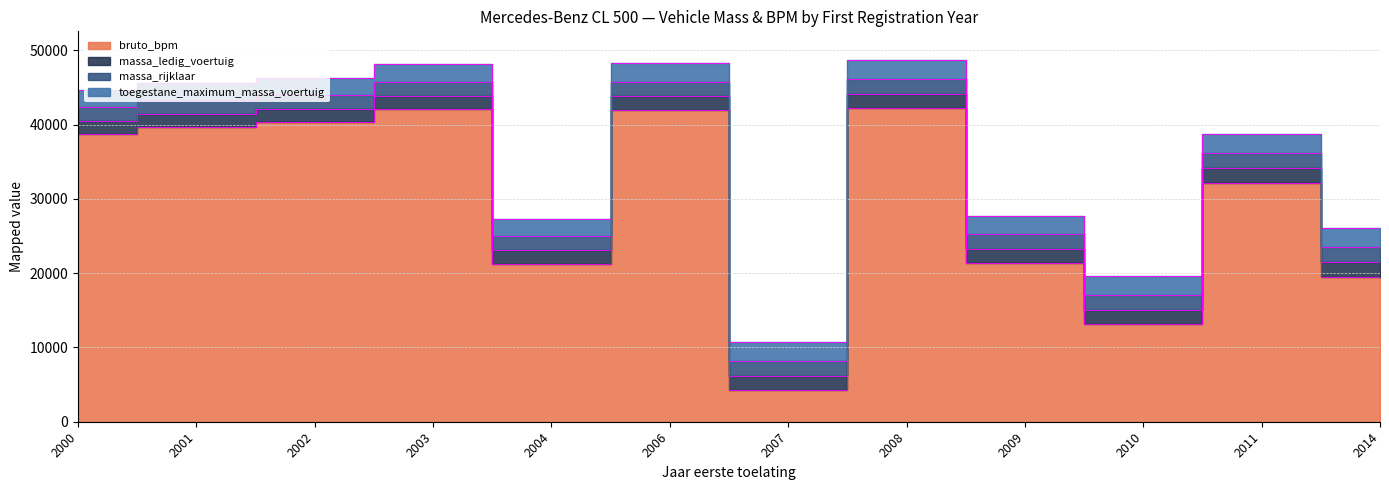

How many lines are shown in the chart?

4